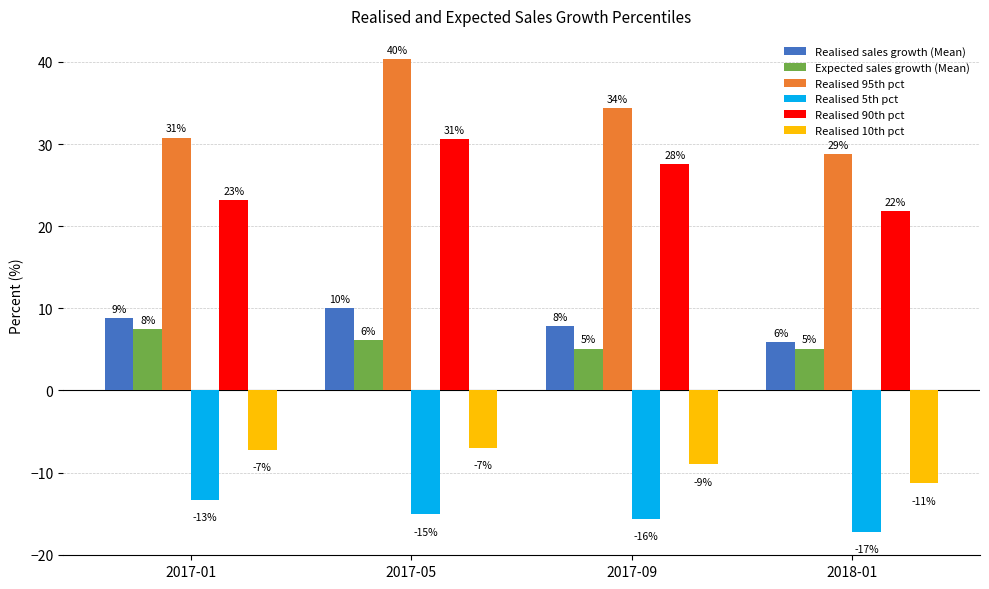

What is the maximum value for Realised 10th pct?

-7.0